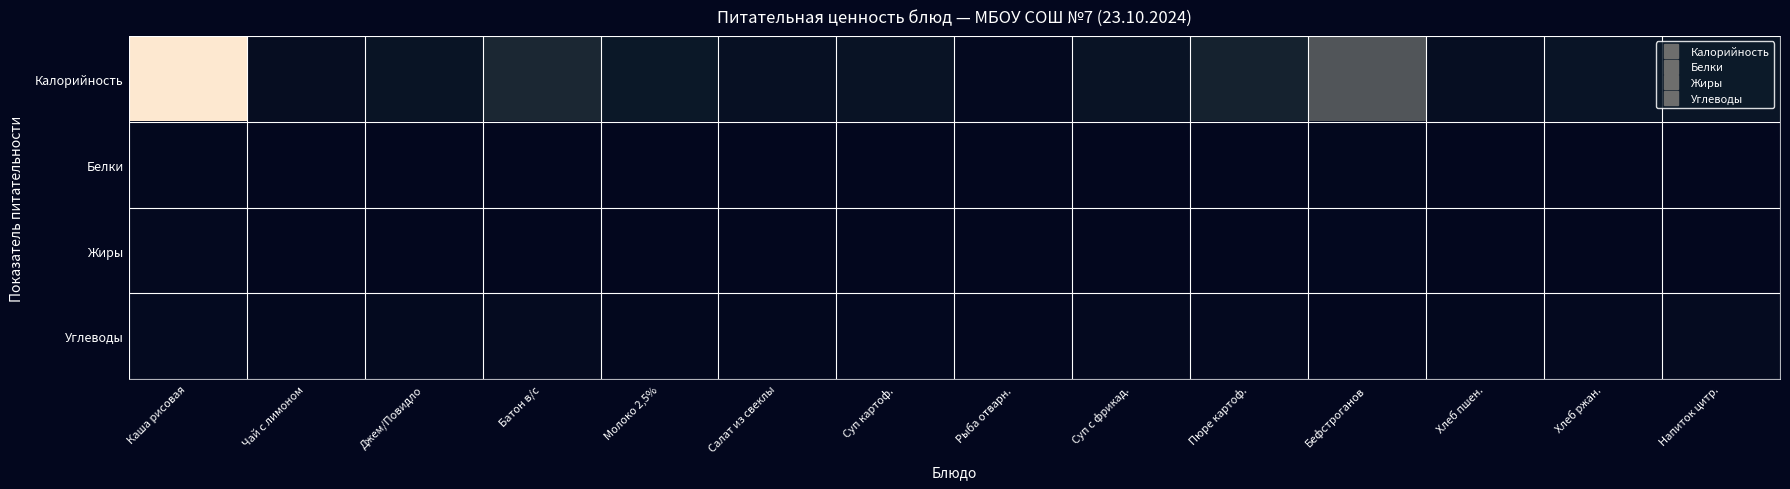

At Суп с фрикад., list the series in order from largest to smallest.

Калорийность, Углеводы, Жиры, Белки